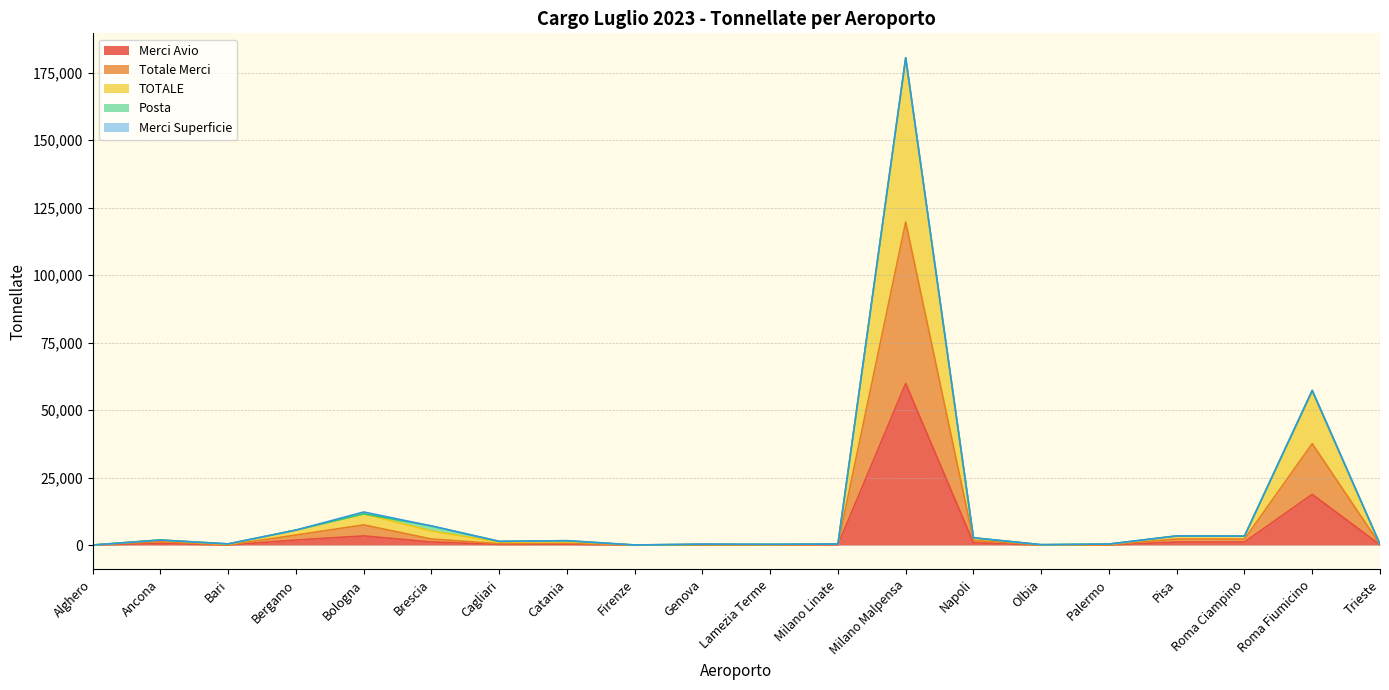

Where is Totale Merci nearest to the value 59858?

Roma Fiumicino